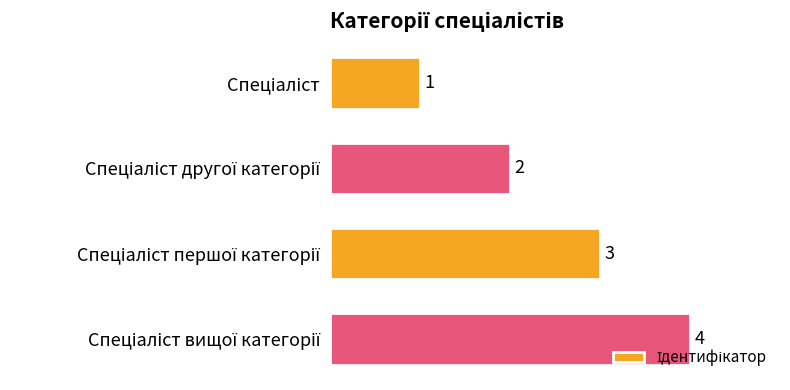

How many values are between 2 and 4?

3